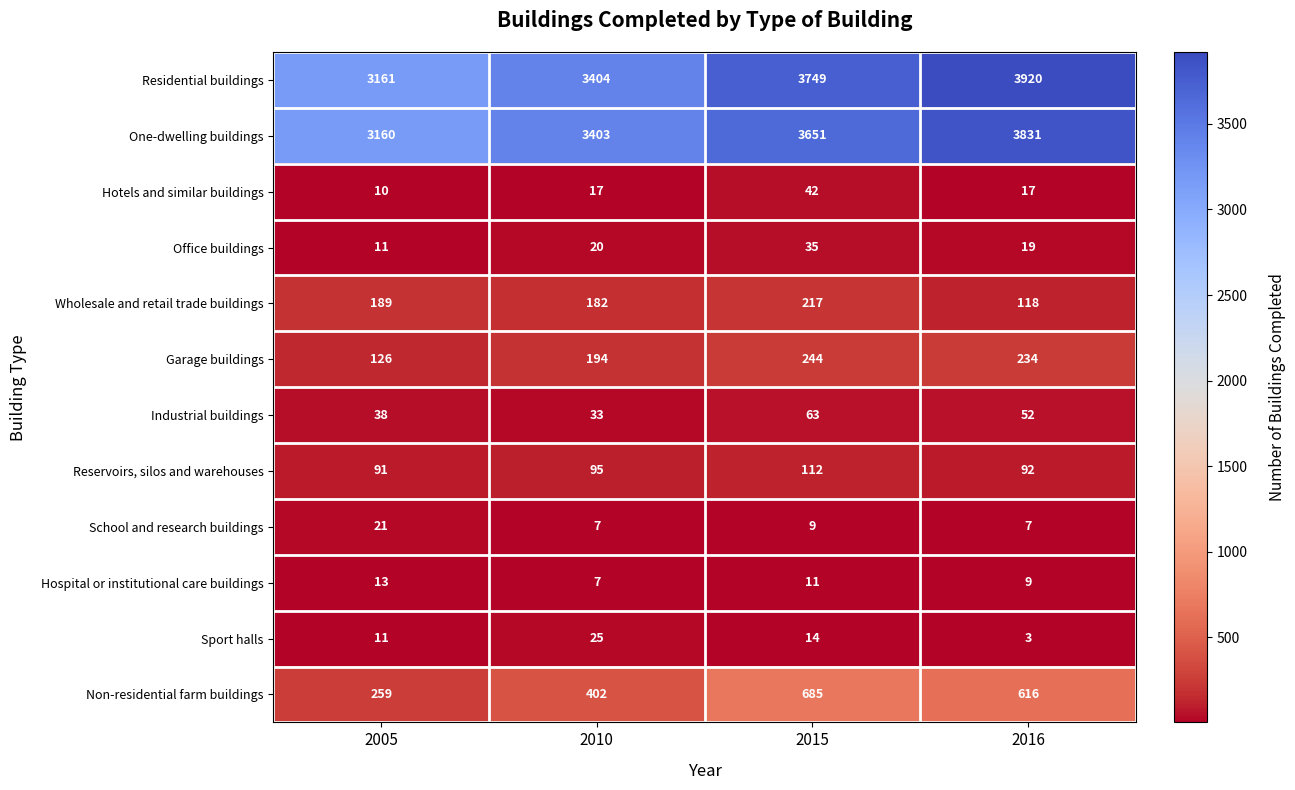

Which series changed the most between 2005 and 2015?

Residential buildings